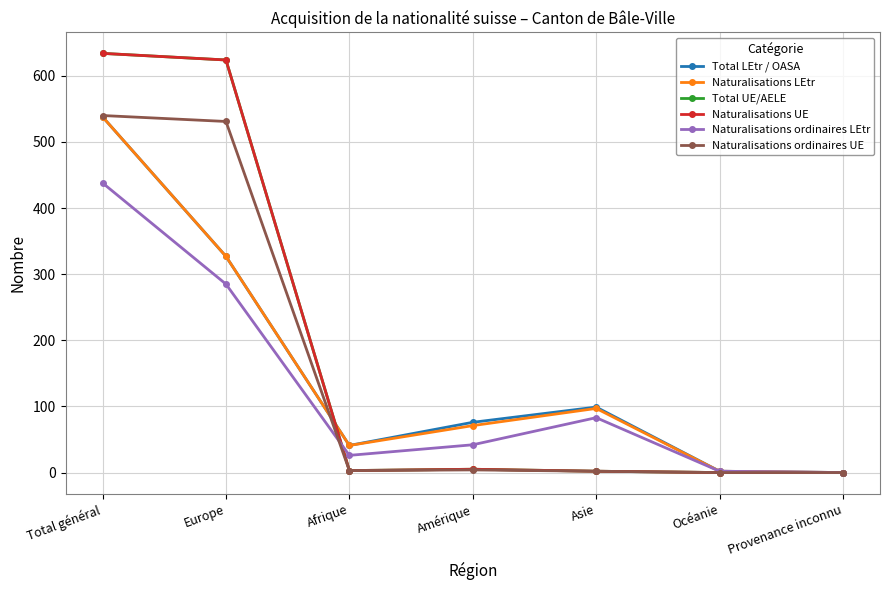

What is the label of the 7th point from the right?

Total général